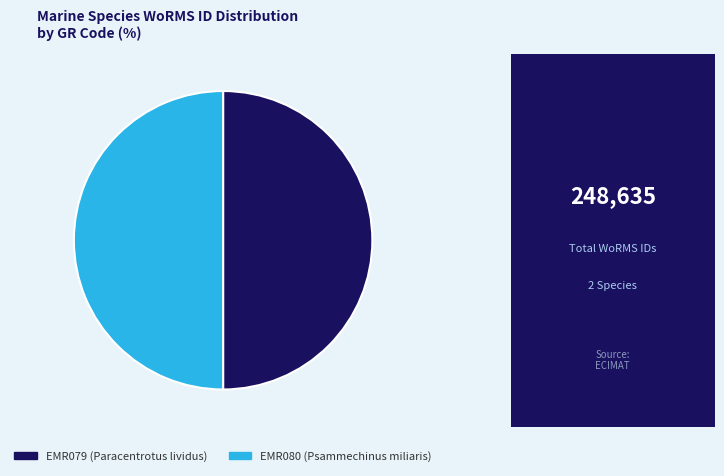

Count the number of slices in the pie.

2